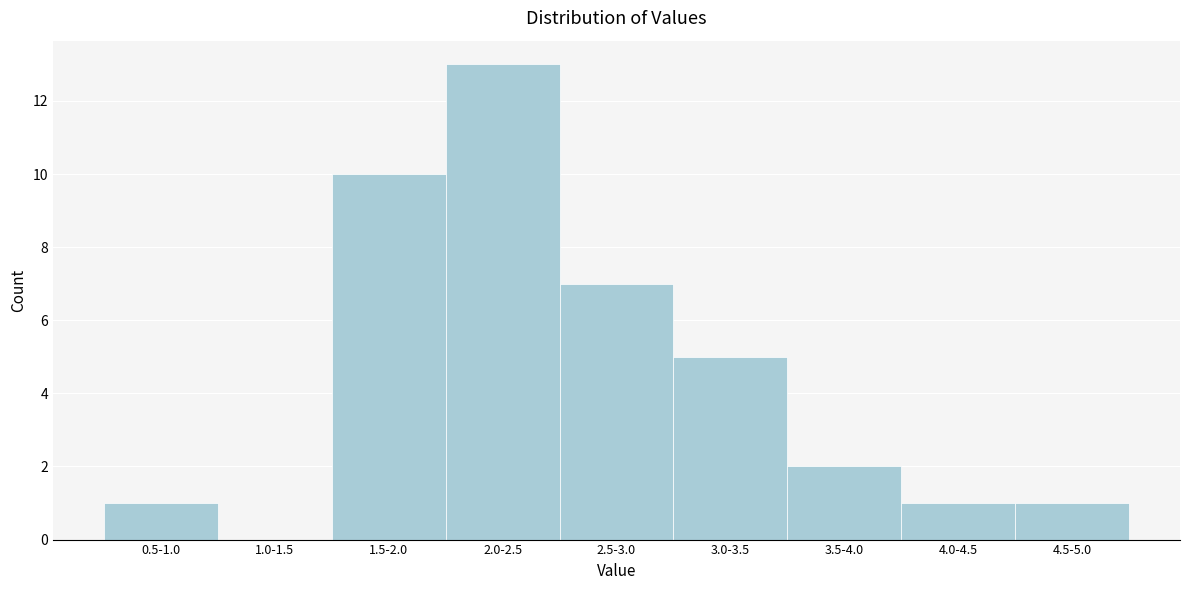

Reading right to left, list all the values displayed in this chart.

4.5-5.0=1	4.0-4.5=1	3.5-4.0=2	3.0-3.5=5	2.5-3.0=7	2.0-2.5=13	1.5-2.0=10	1.0-1.5=0	0.5-1.0=1